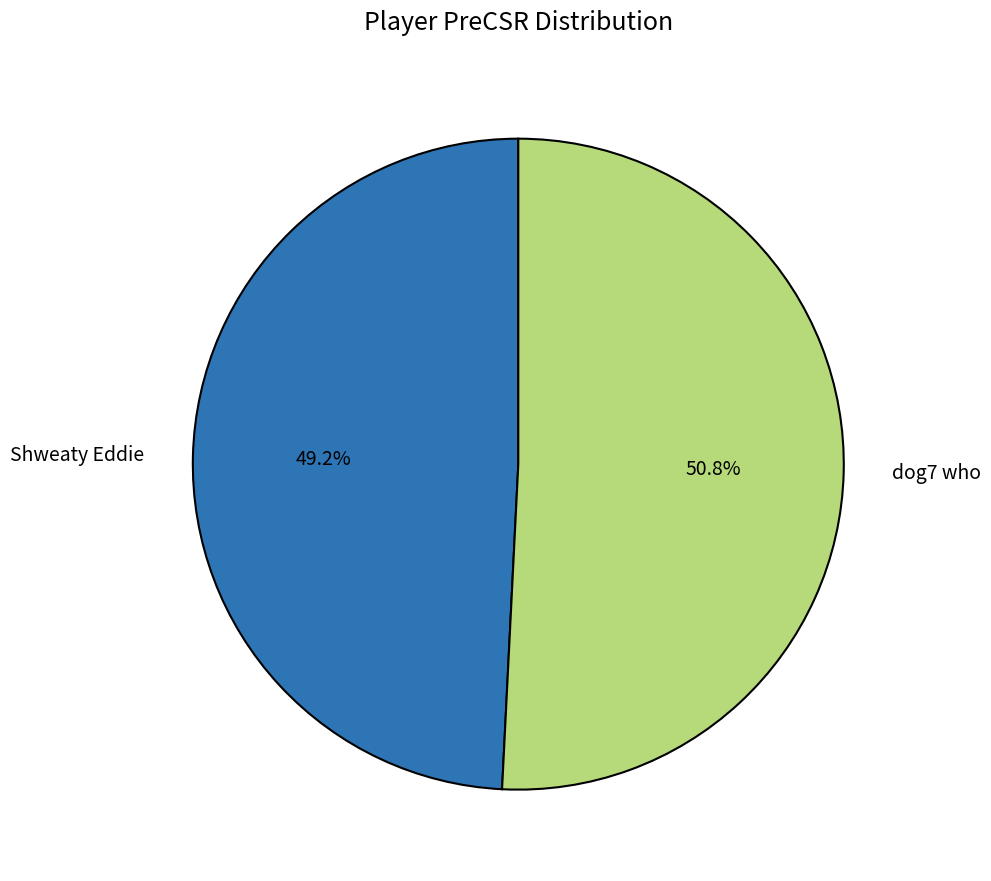

Is Shweaty Eddie the majority of the pie?

No